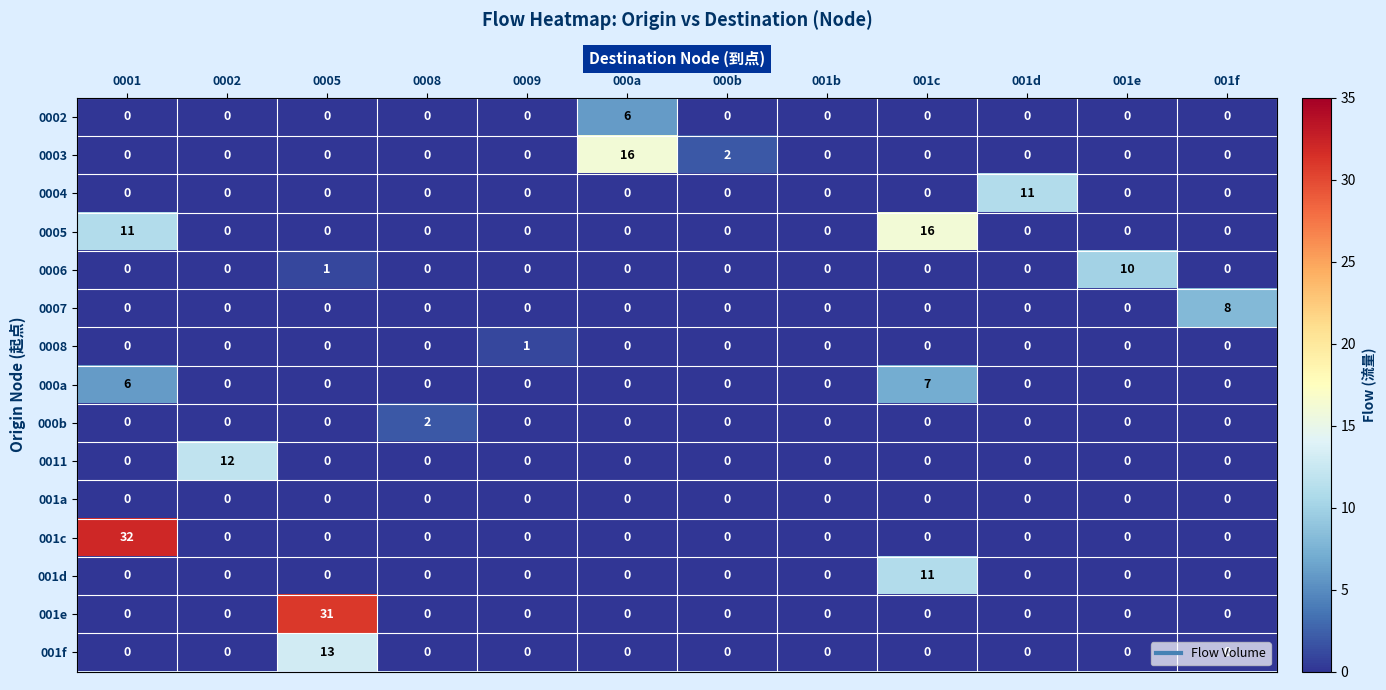

What is the total value across all series at 0005?

45